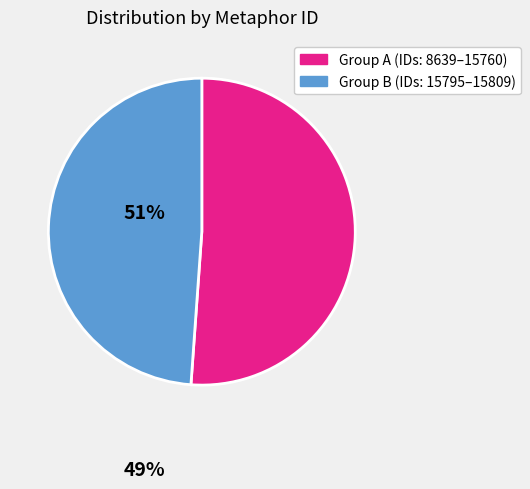

Does any single category account for the majority?

Yes